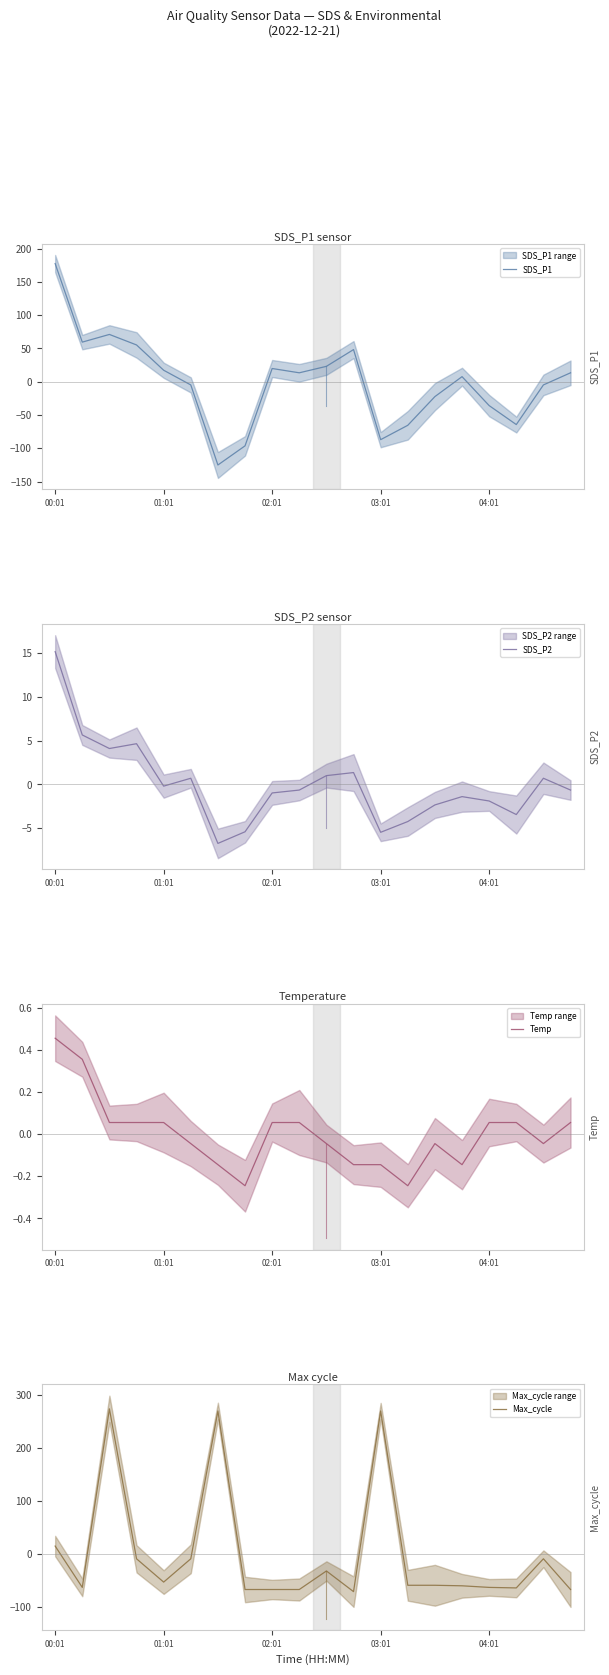

How many lines are shown in the chart?

4